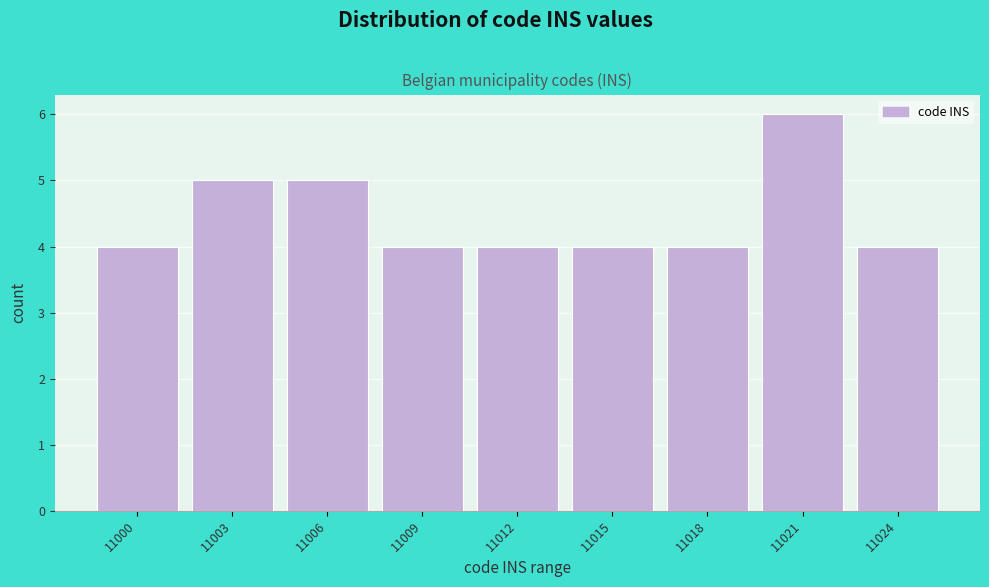

Reading right to left, what are all the values shown in this chart?

11024=4	11021=6	11018=4	11015=4	11012=4	11009=4	11006=5	11003=5	11000=4